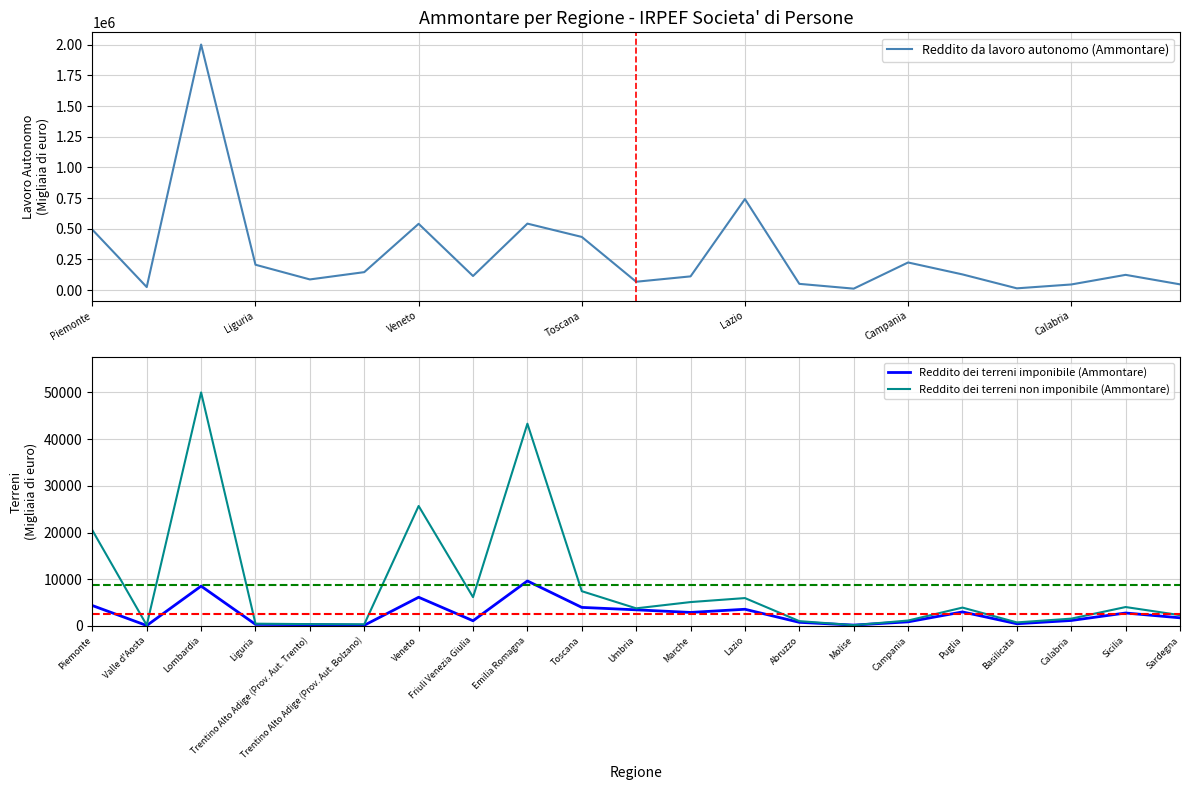

List the series in order of their peak value, highest first.

Reddito da lavoro autonomo (Ammontare), Reddito dei terreni non imponibile (Ammontare), Reddito dei terreni imponibile (Ammontare)